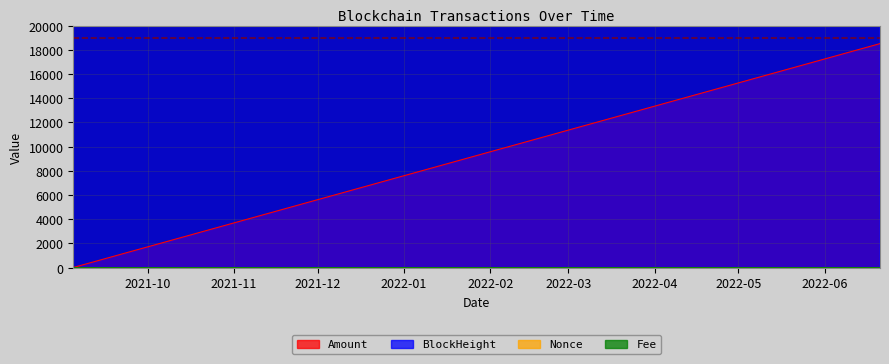

At 2021-09-04 08:24:00, list the series in order from smallest to largest.

Fee, Nonce, Amount, BlockHeight